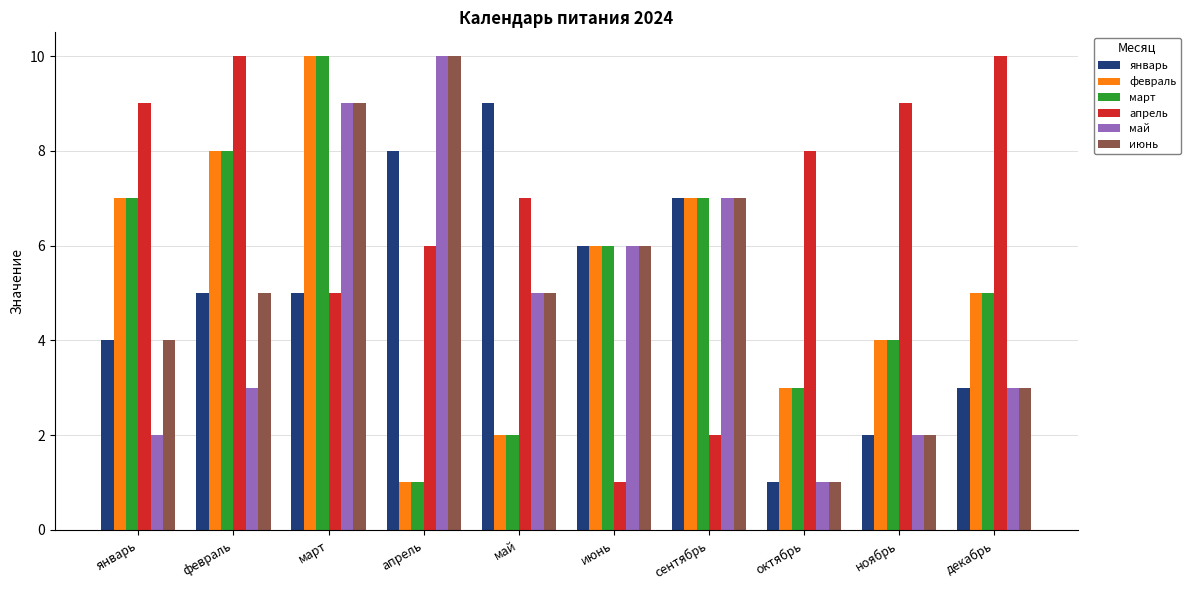

Is it true that июнь equals 7 at май?

False